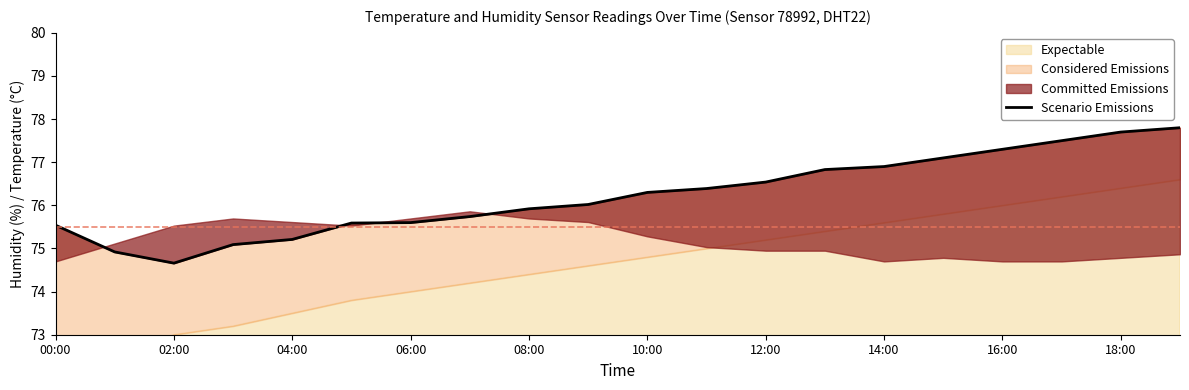

How many lines are shown in the chart?

1